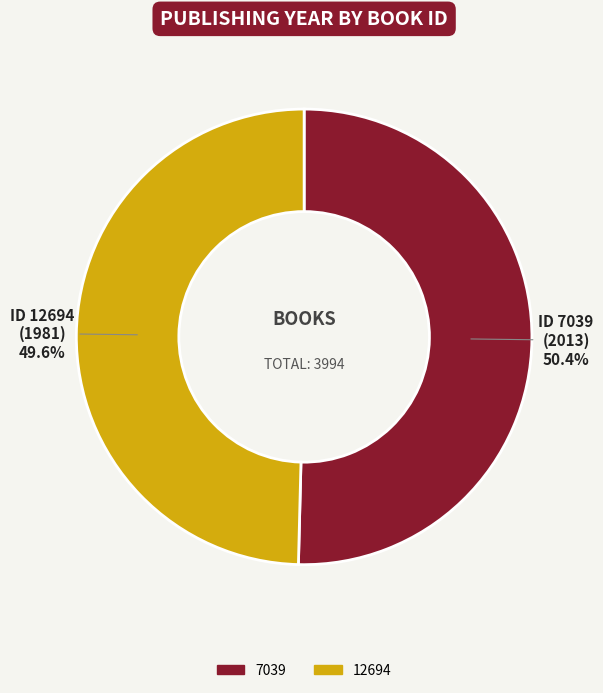

To the nearest percent, what is the average slice percentage?

50%